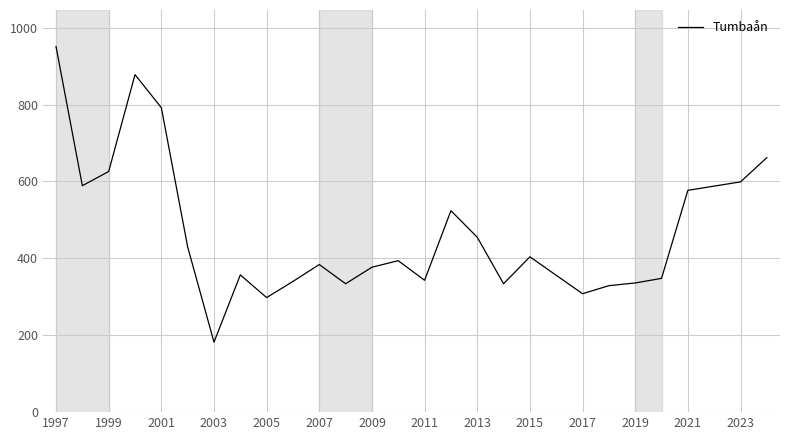

What is the difference between the maximum and minimum values?

769